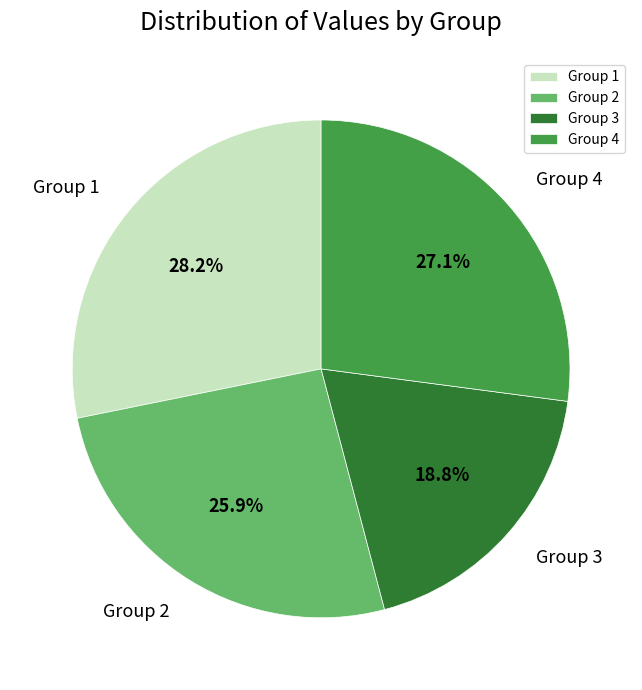

Is there any slice that represents more than half of the pie?

No